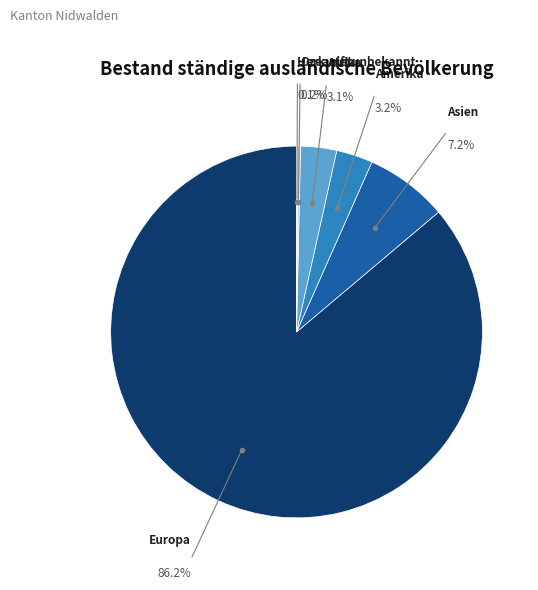

Is there a majority slice in this chart?

Yes